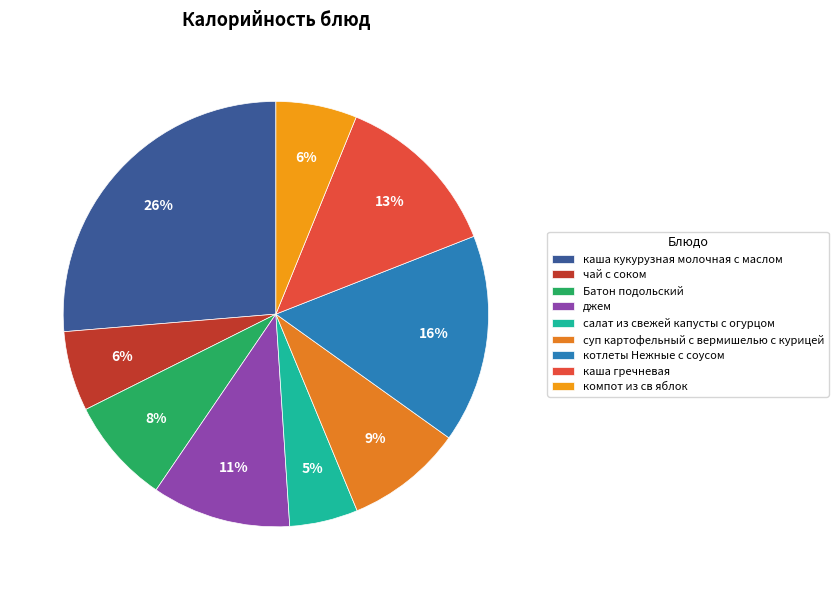

To the nearest percent, what is the difference between the largest and smallest slice percentages?

21%